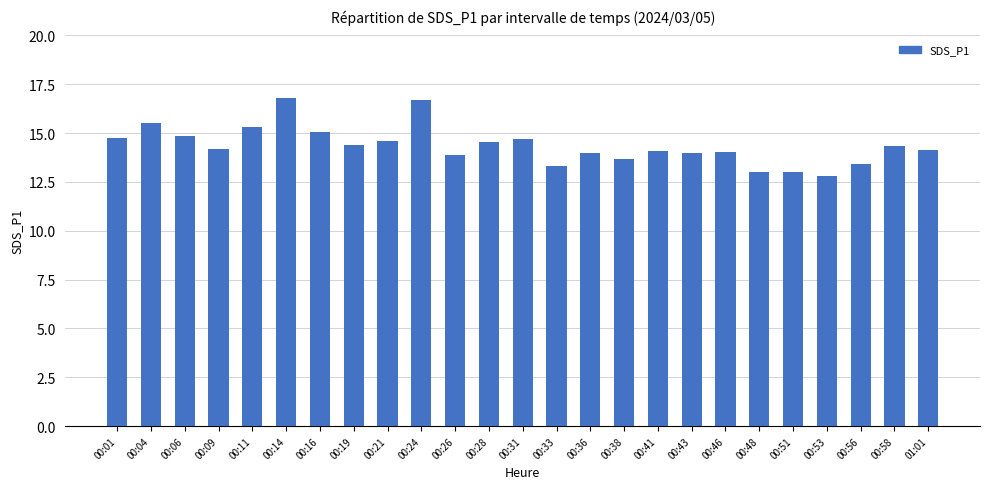

Count the number of categories in the chart.

25